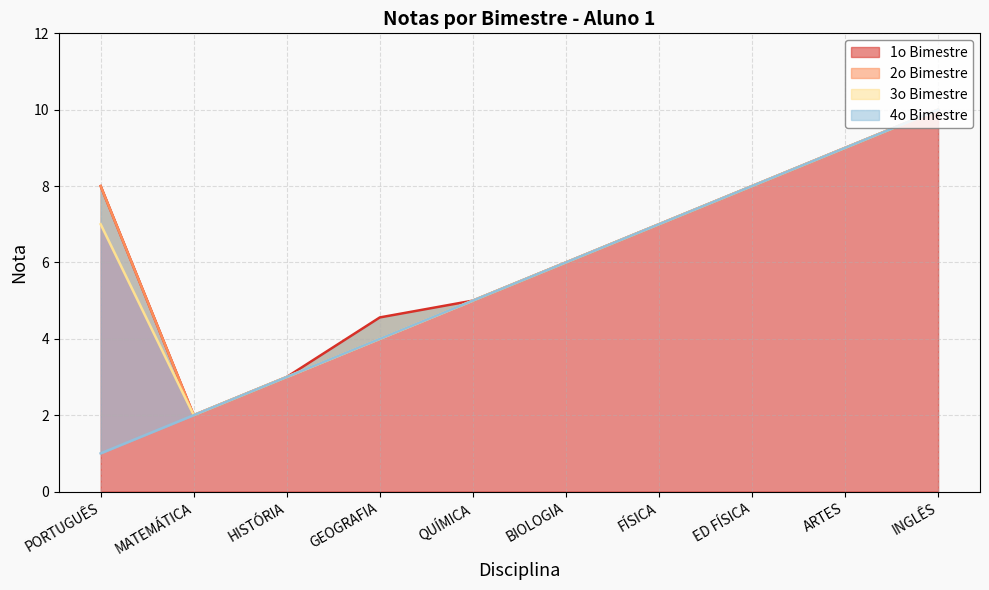

Where is 3o Bimestre nearest to the value 6?

BIOLOGIA